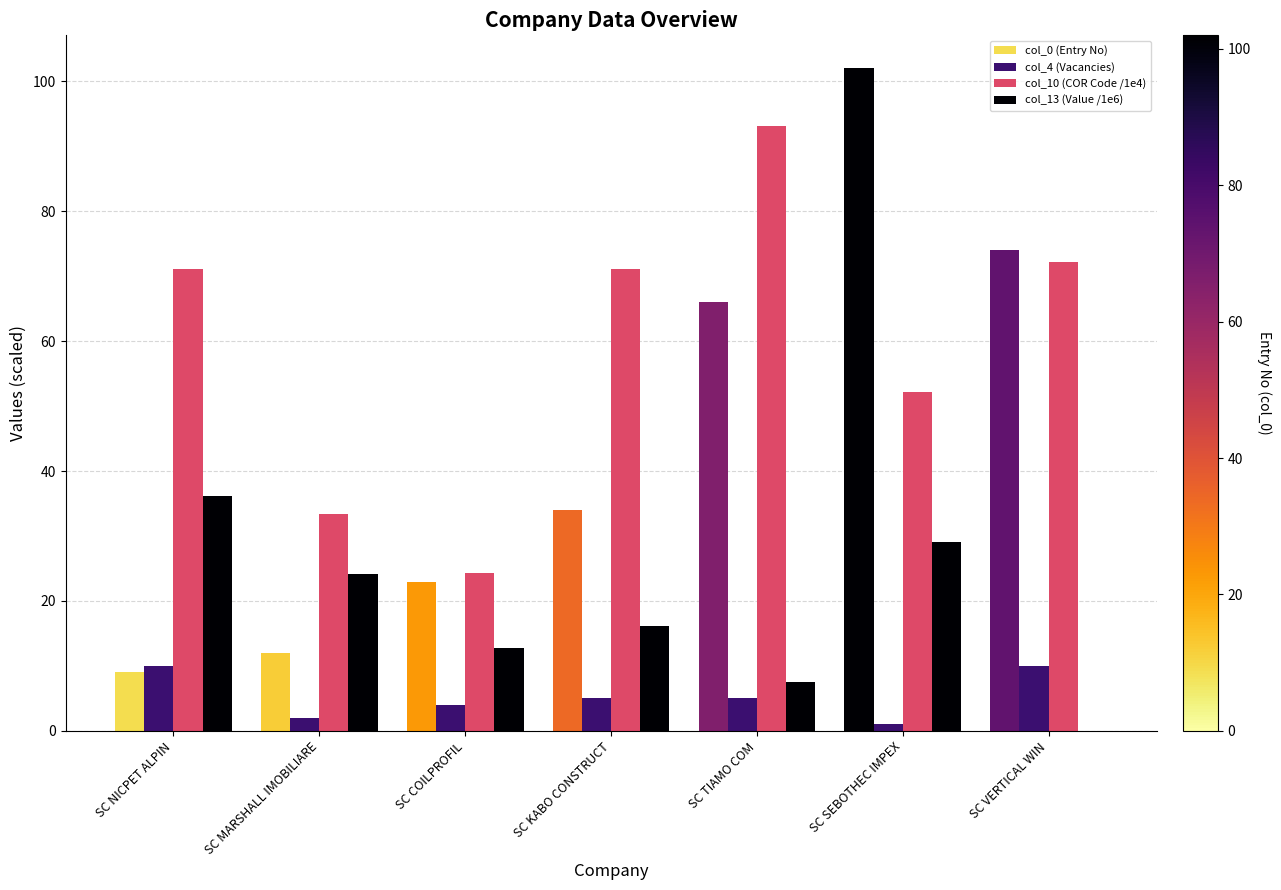

How many data points does each series have?

7